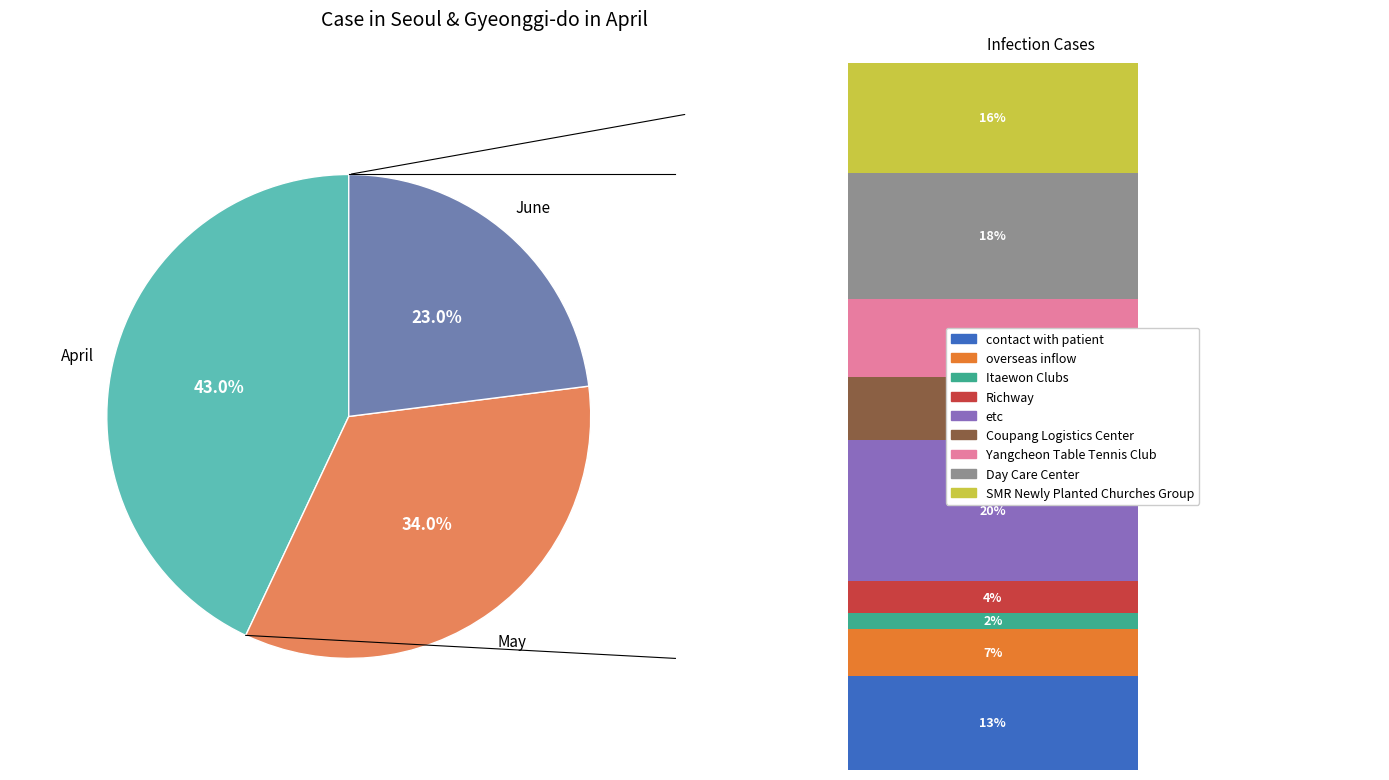

Does 3 represent more than half of the total?

No